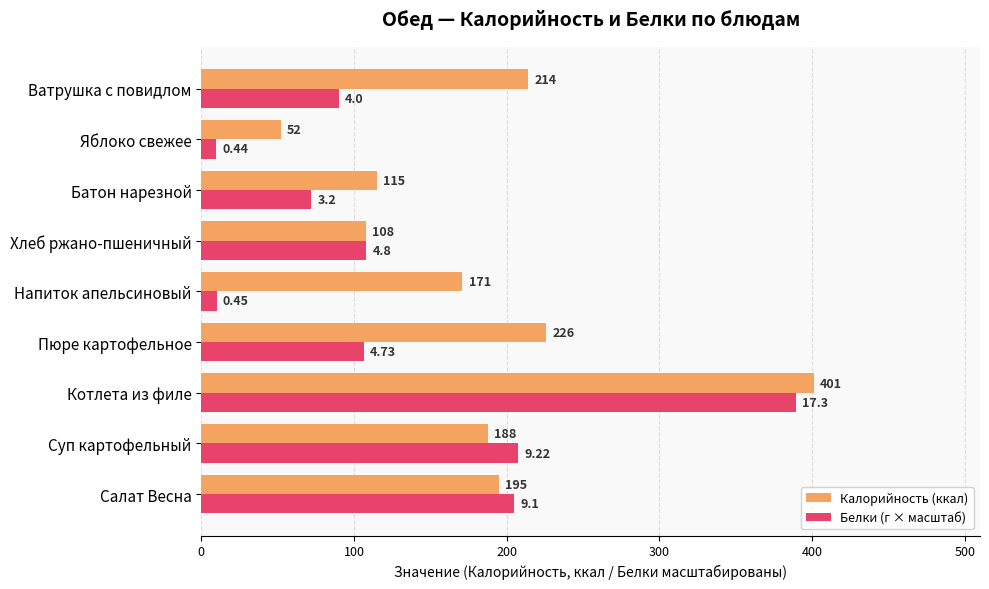

Rank the series by their maximum value, from highest to lowest.

Калорийность (ккал), Белки (г × масштаб)